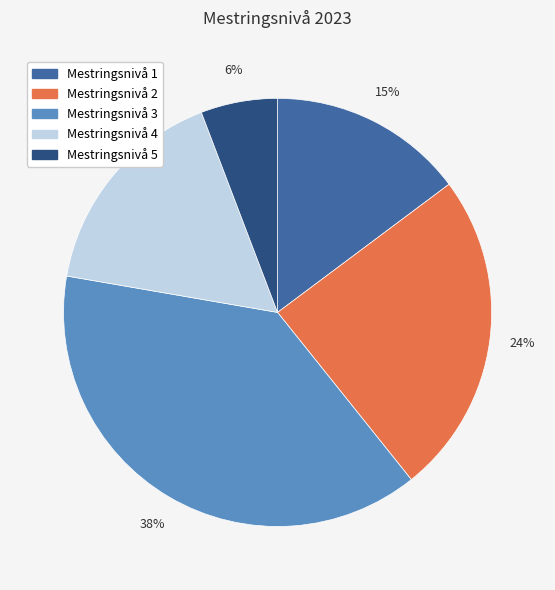

How many slices are in this pie chart?

5